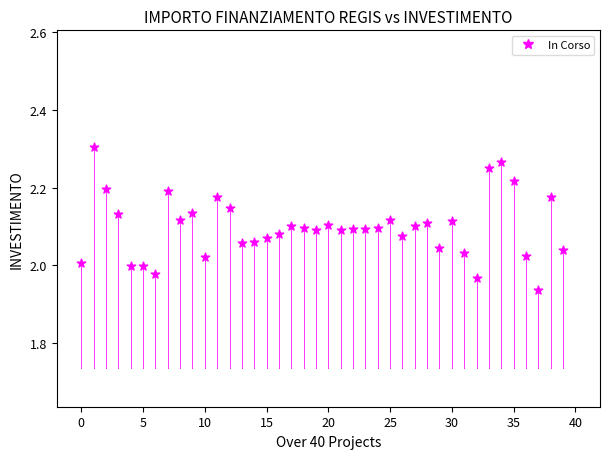

What is the range of Y values (max minus min)?

0.4